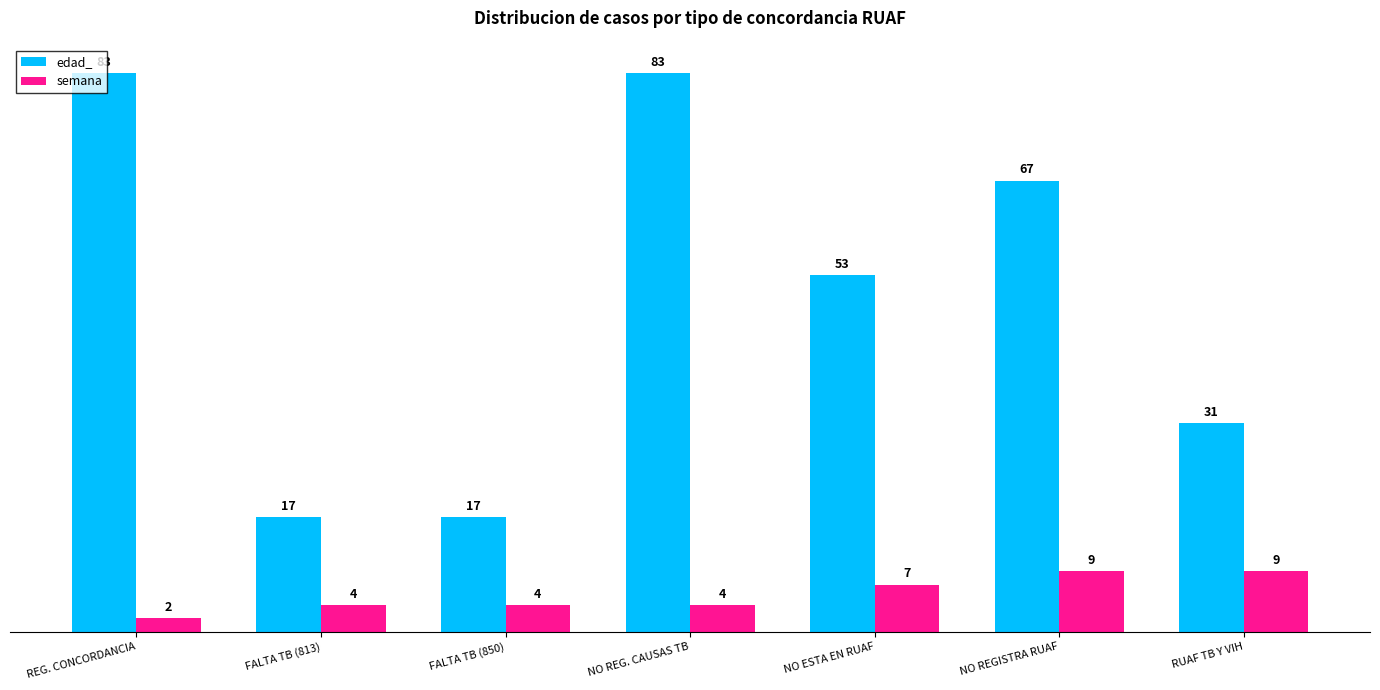

What is the minimum value for edad_?

17